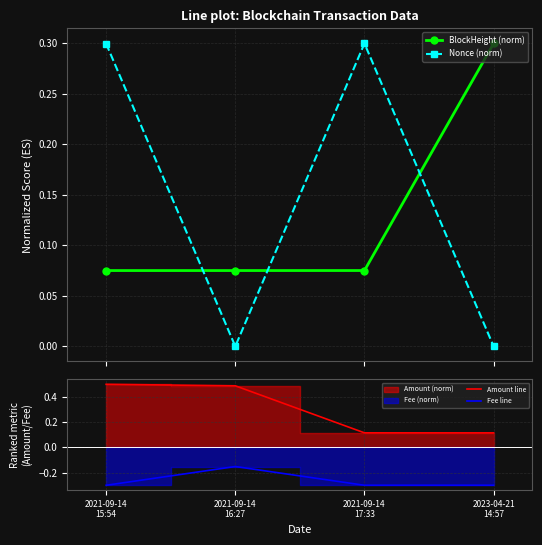

The Fee line series shows -0.1 at 2021-09-14
17:33. True or false?

False